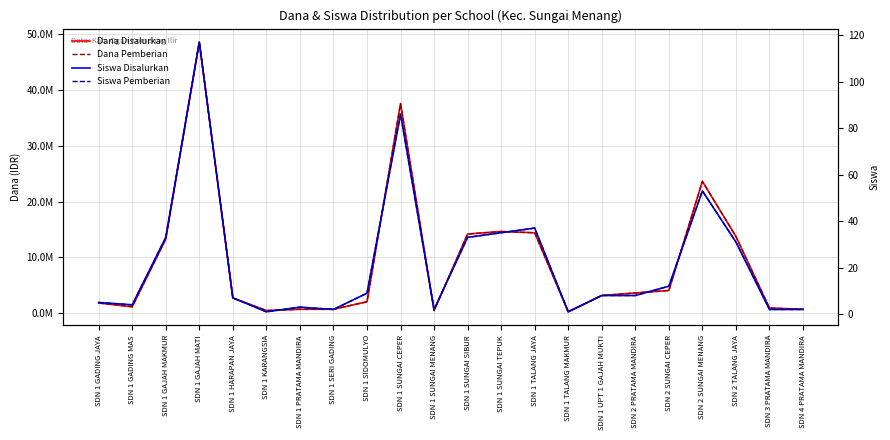

How many lines are shown in the chart?

4